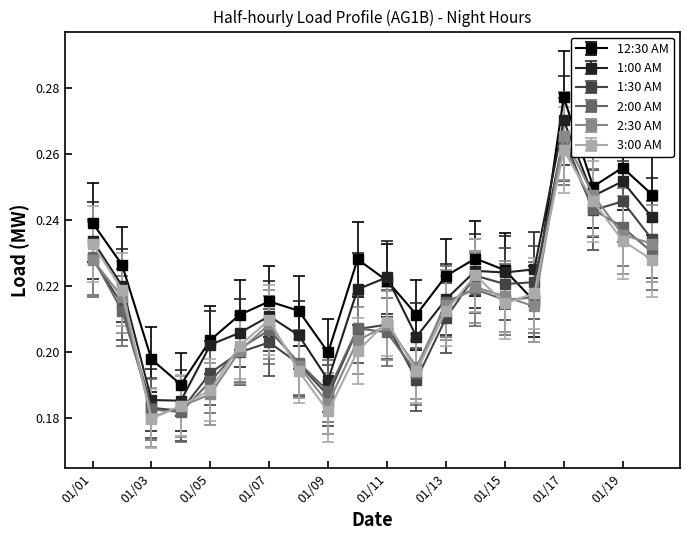

True or false: 2:00 AM has more than 1 interior local peaks.

True